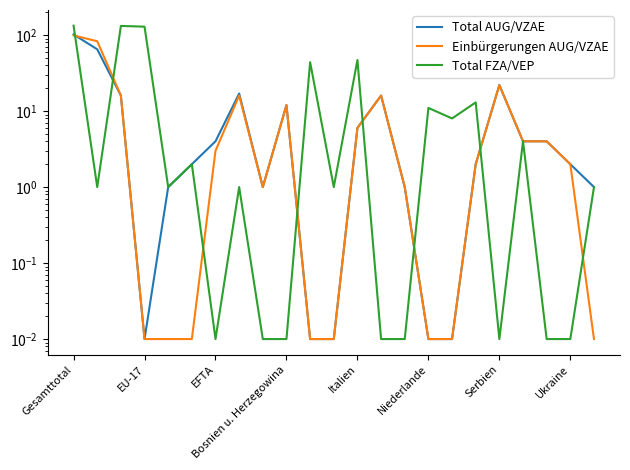

What is the greatest value displayed?

133.0